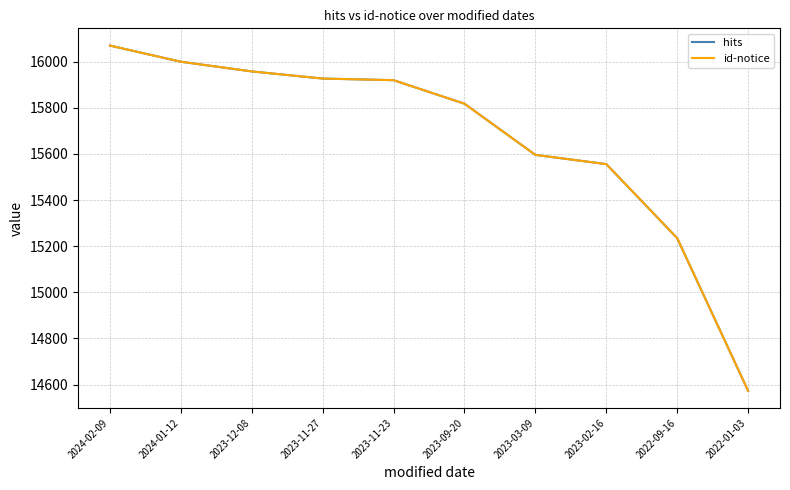

Does the chart display data point markers on the line(s)?

No